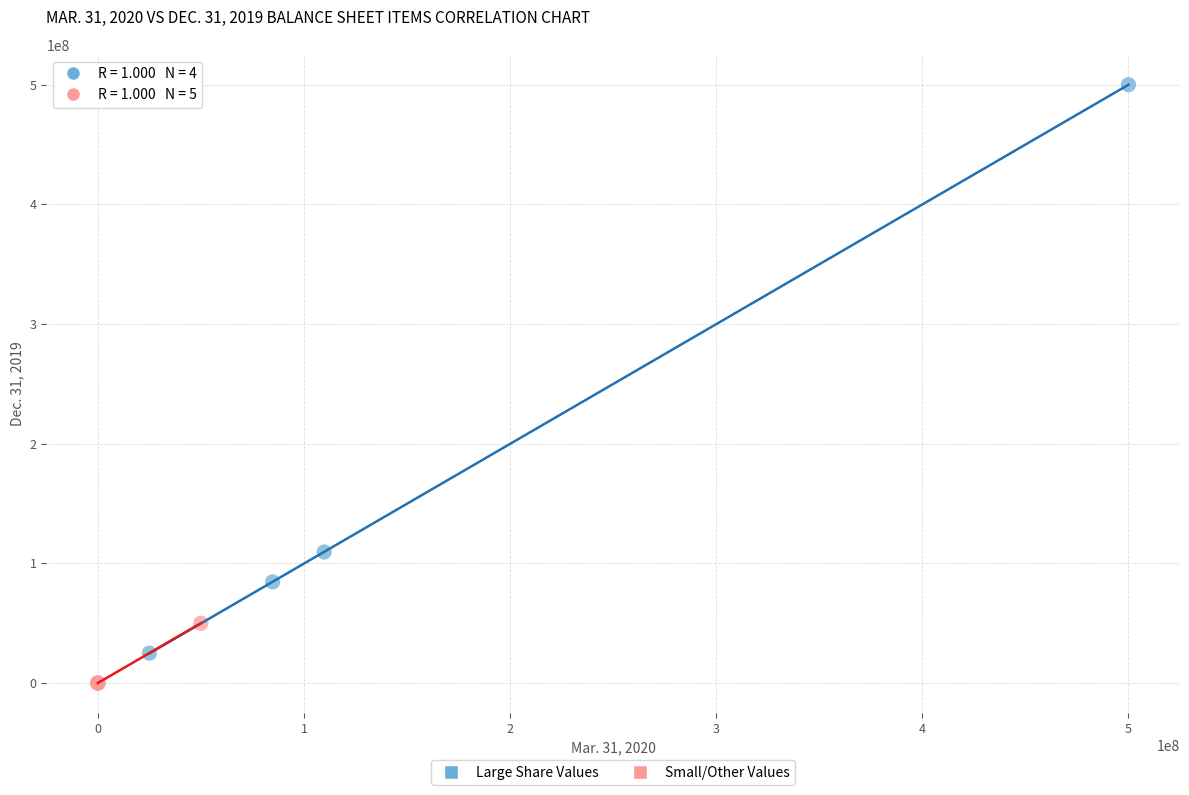

What are all the series names shown in the legend?

Large Share Values, Small/Other Values